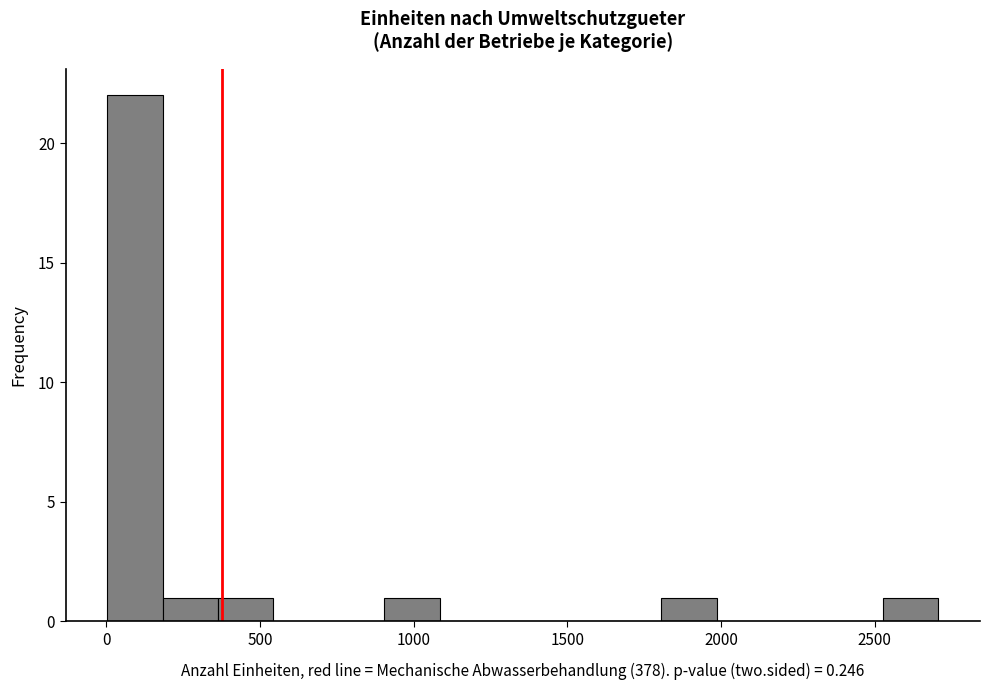

Around what value on the x-axis is the tallest bar? Give the approximate position of its centre, as read against the axis.

100